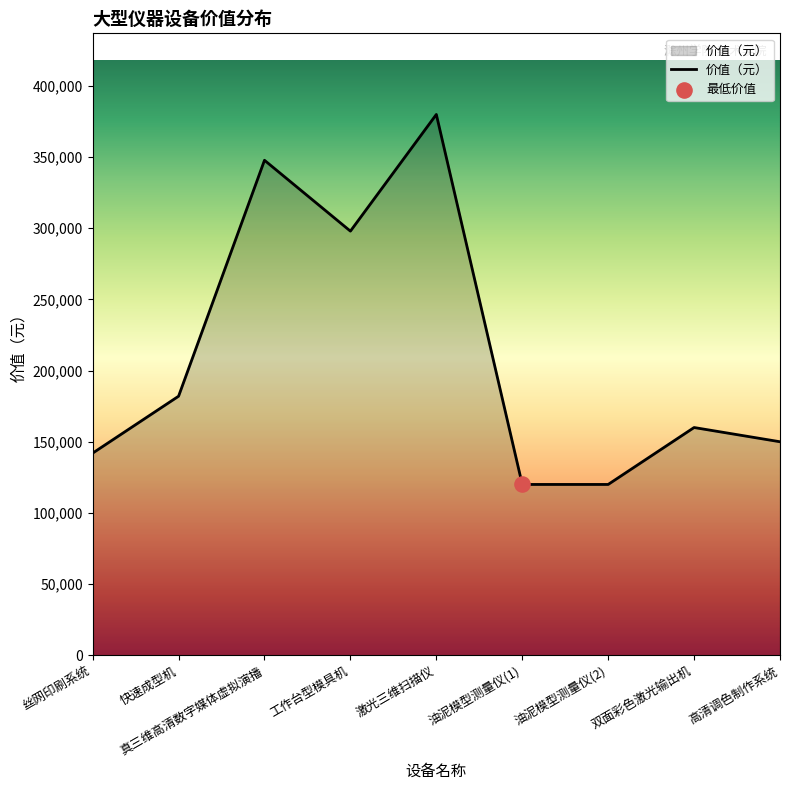

Approximately how many times larger is the value at 真三维高清数字媒体虚拟演播 compared to 油泥模型测量仪(1)?

2.9